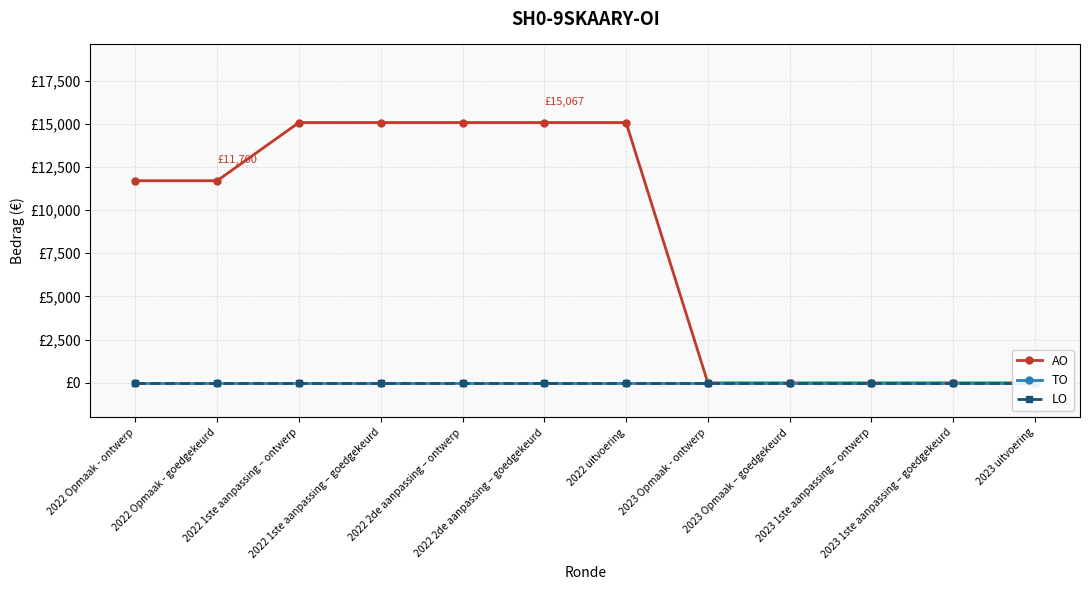

What is the greatest value displayed?

15067